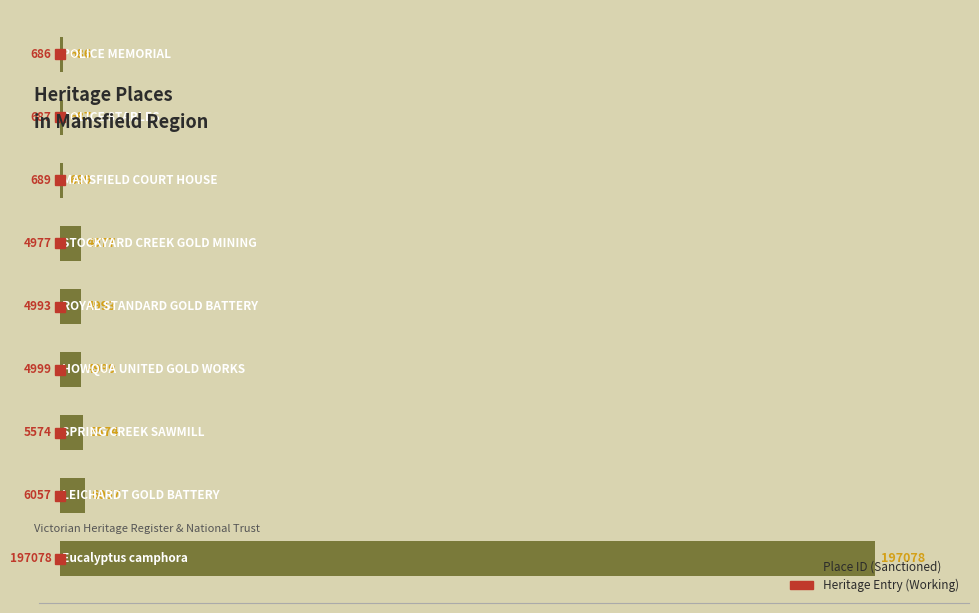

What is the value of the 4th bar from the top?

4977